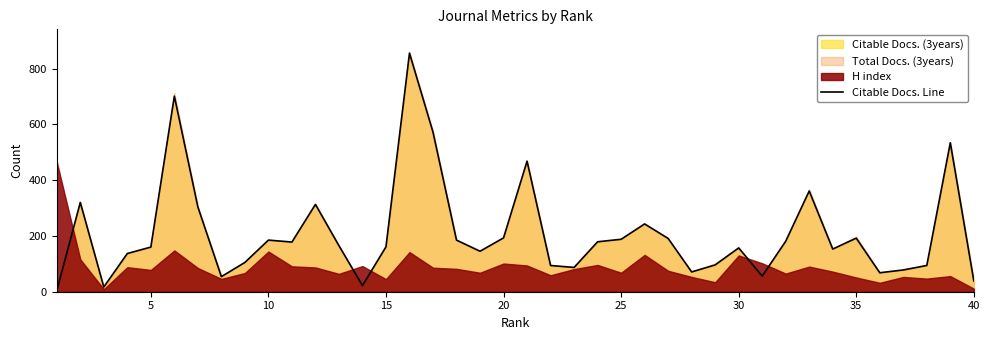

The Citable Docs. Line series shows 193 at 20. True or false?

True